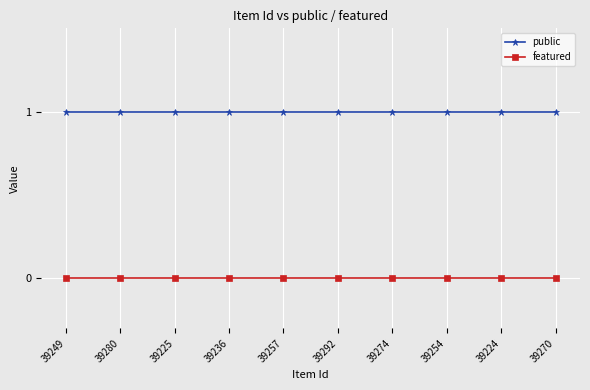

Is the value of public at 39257 greater than the value of featured at 39270?

Yes